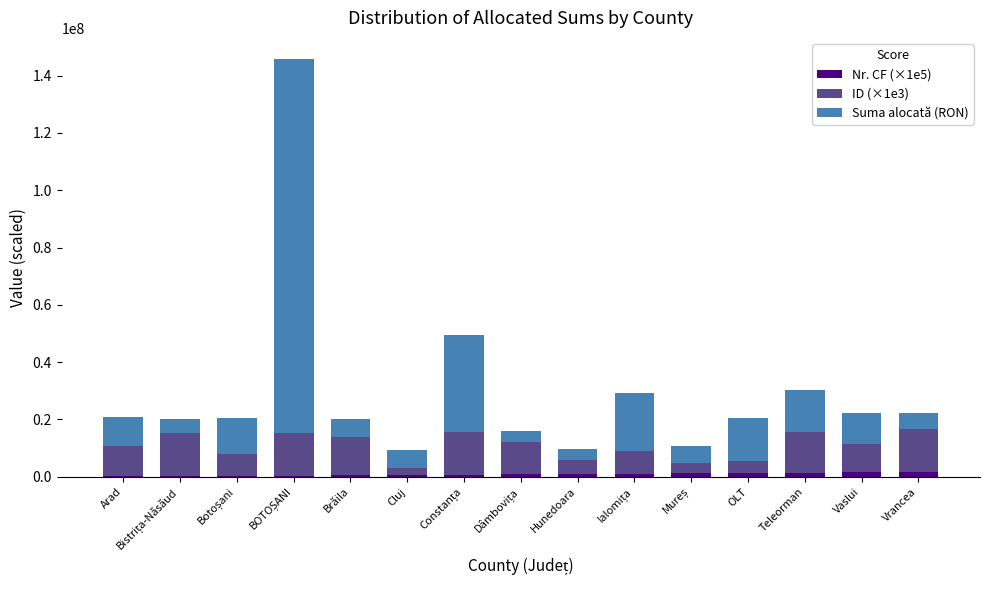

Does the chart contain stacked bars?

Yes